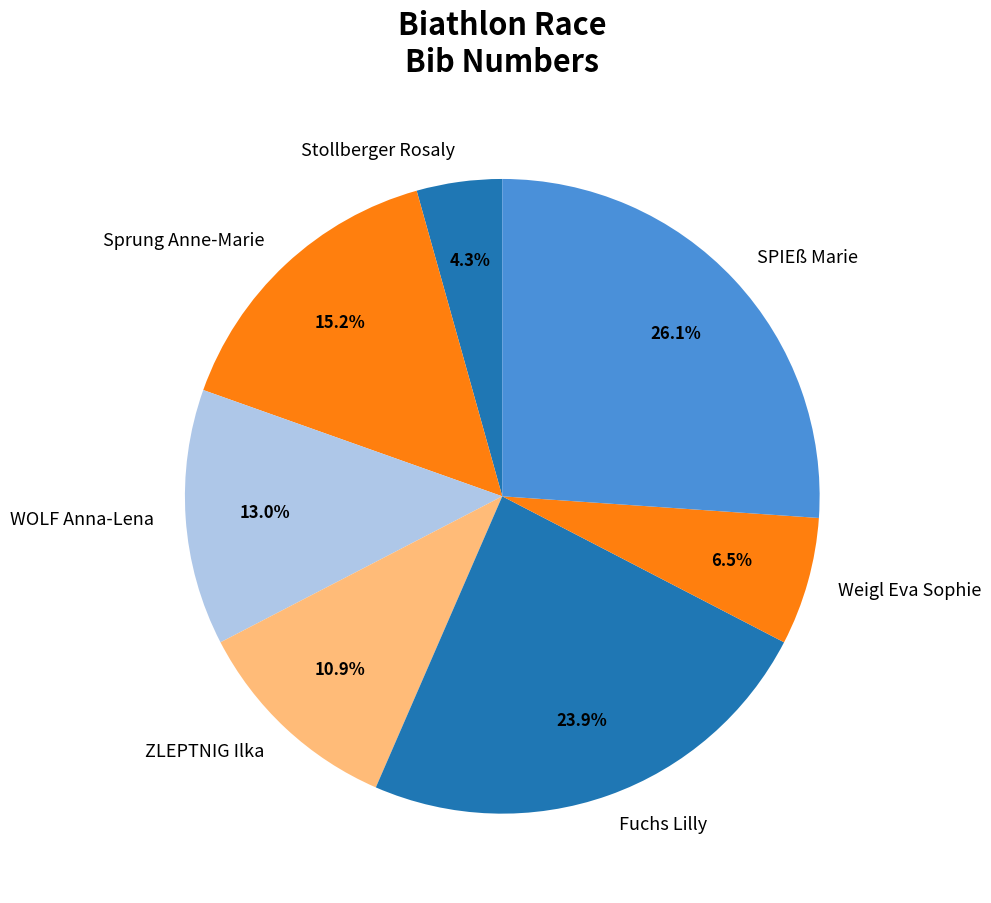

Do WOLF Anna-Lena and Sprung Anne-Marie together represent more than half of the pie?

No